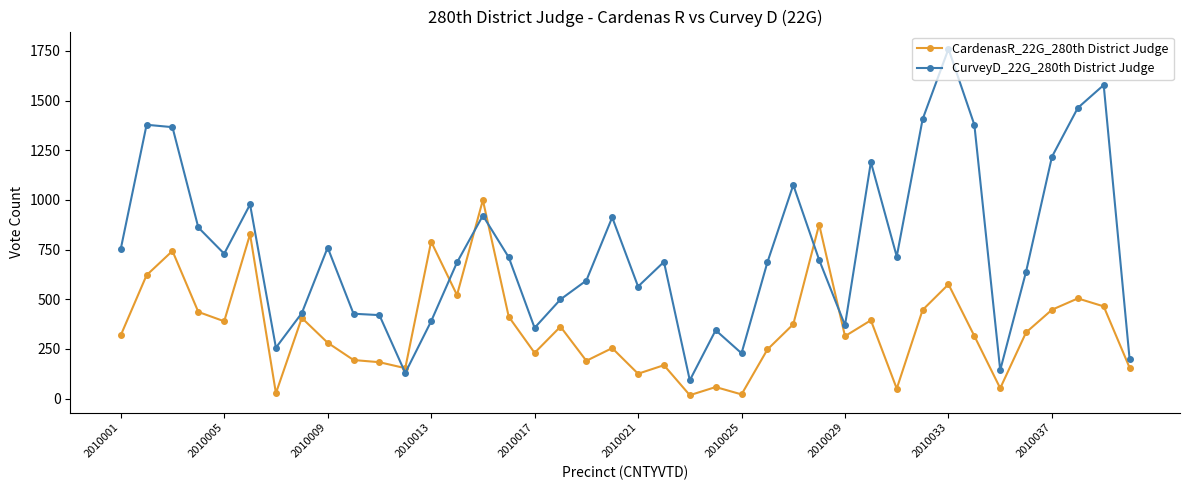

List the series in order of their peak value, lowest first.

CardenasR_22G_280th District Judge, CurveyD_22G_280th District Judge